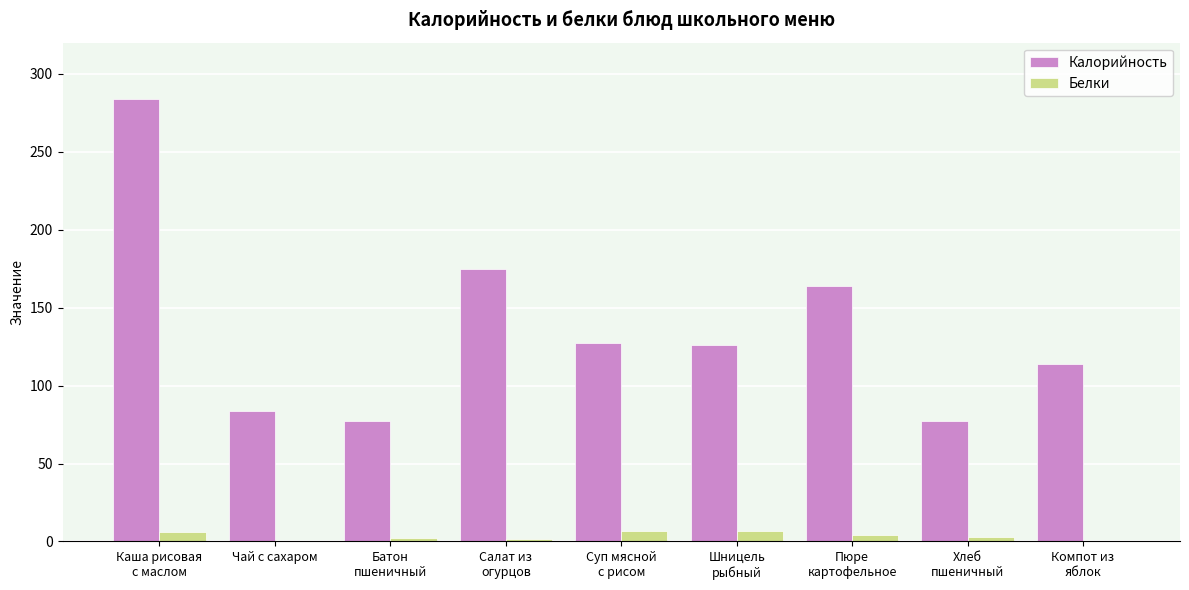

What is the highest value of the Белки series?

7.0